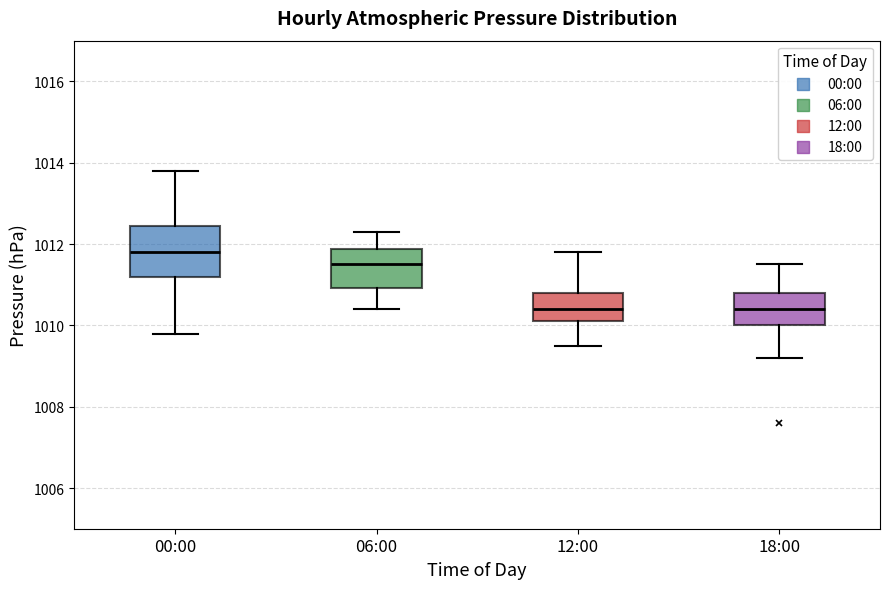

Which box's median line is the highest?

00:00